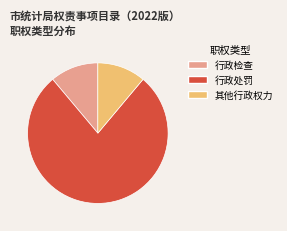

Which category has the biggest portion of the pie?

行政处罚